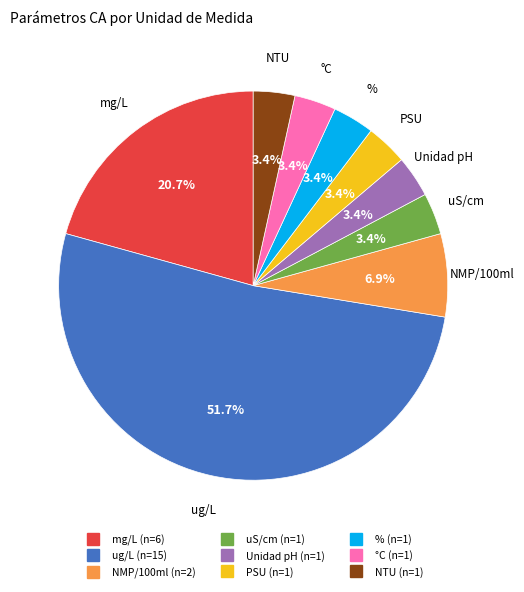

How many segments does this pie chart have?

9